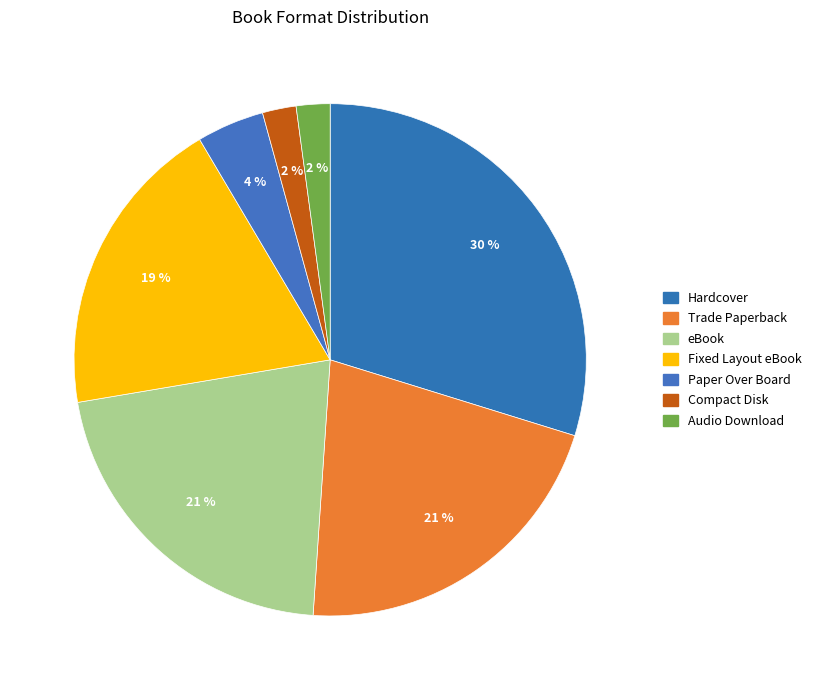

How many slices are in this pie chart?

7